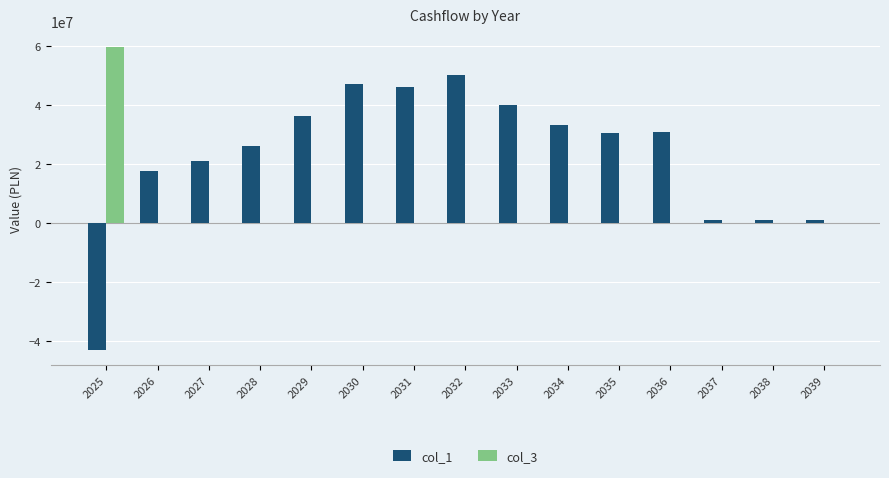

Is the value of col_1 at 2025 greater than the value of col_3 at 2026?

No